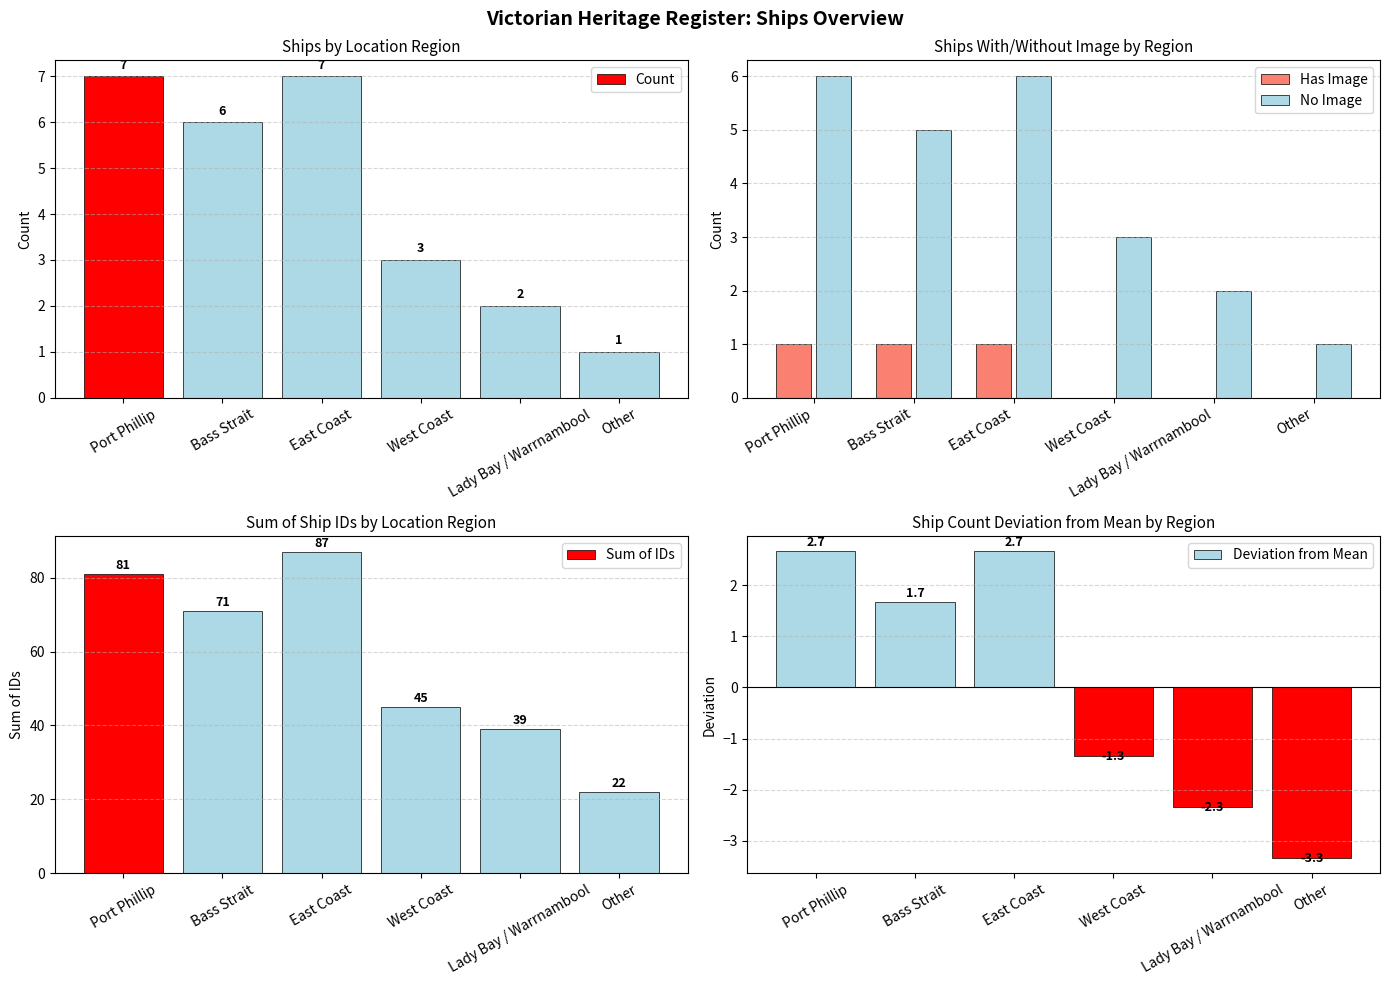

Does the chart contain any negative values?

Yes